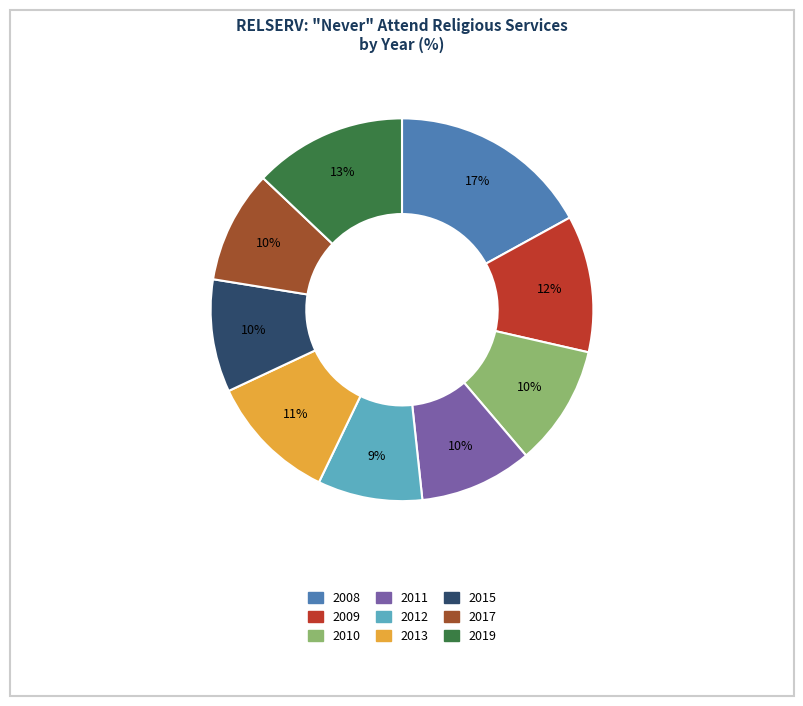

Which has a higher value, 2011 or 2009?

2009